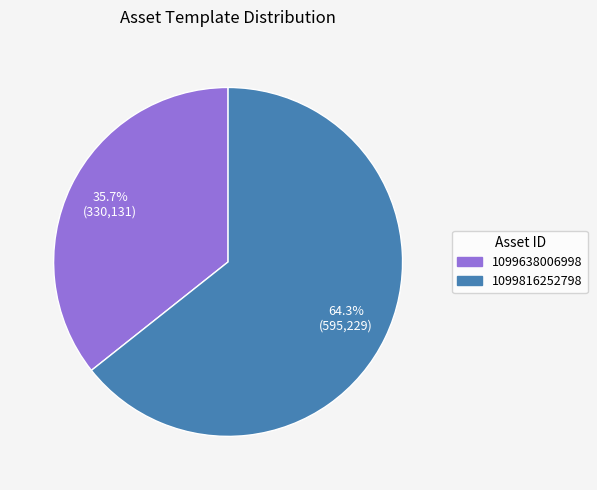

To the nearest percent, what is the average slice percentage?

50%